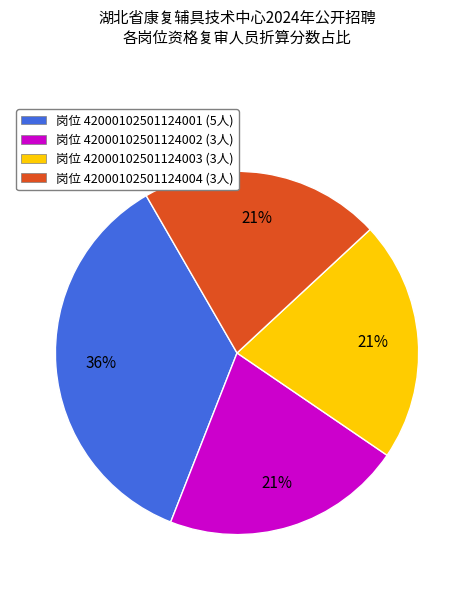

How many slices are in this pie chart?

4